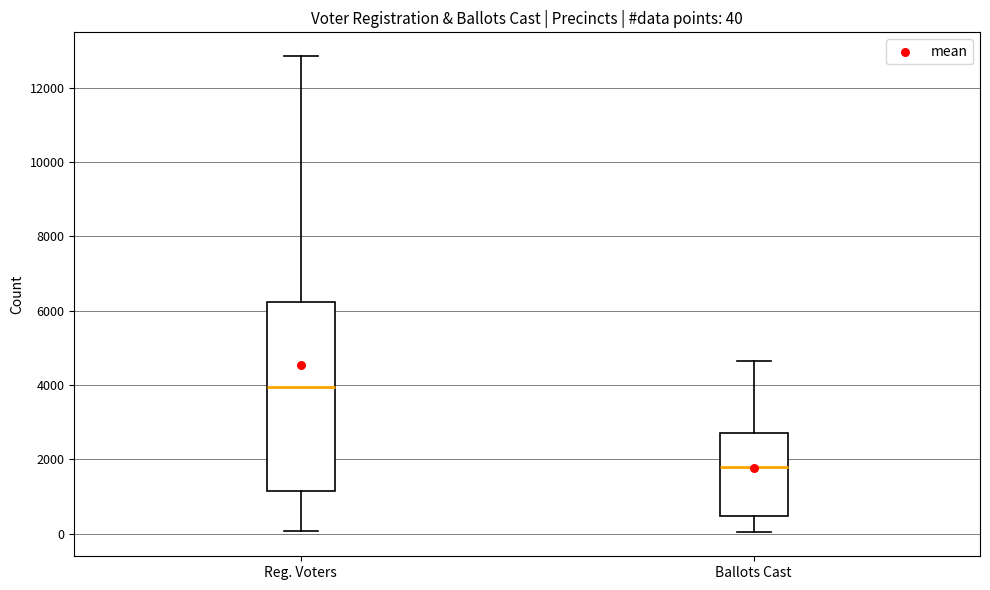

Comparing the boxes themselves (not the whiskers), which one is the tallest?

Reg. Voters